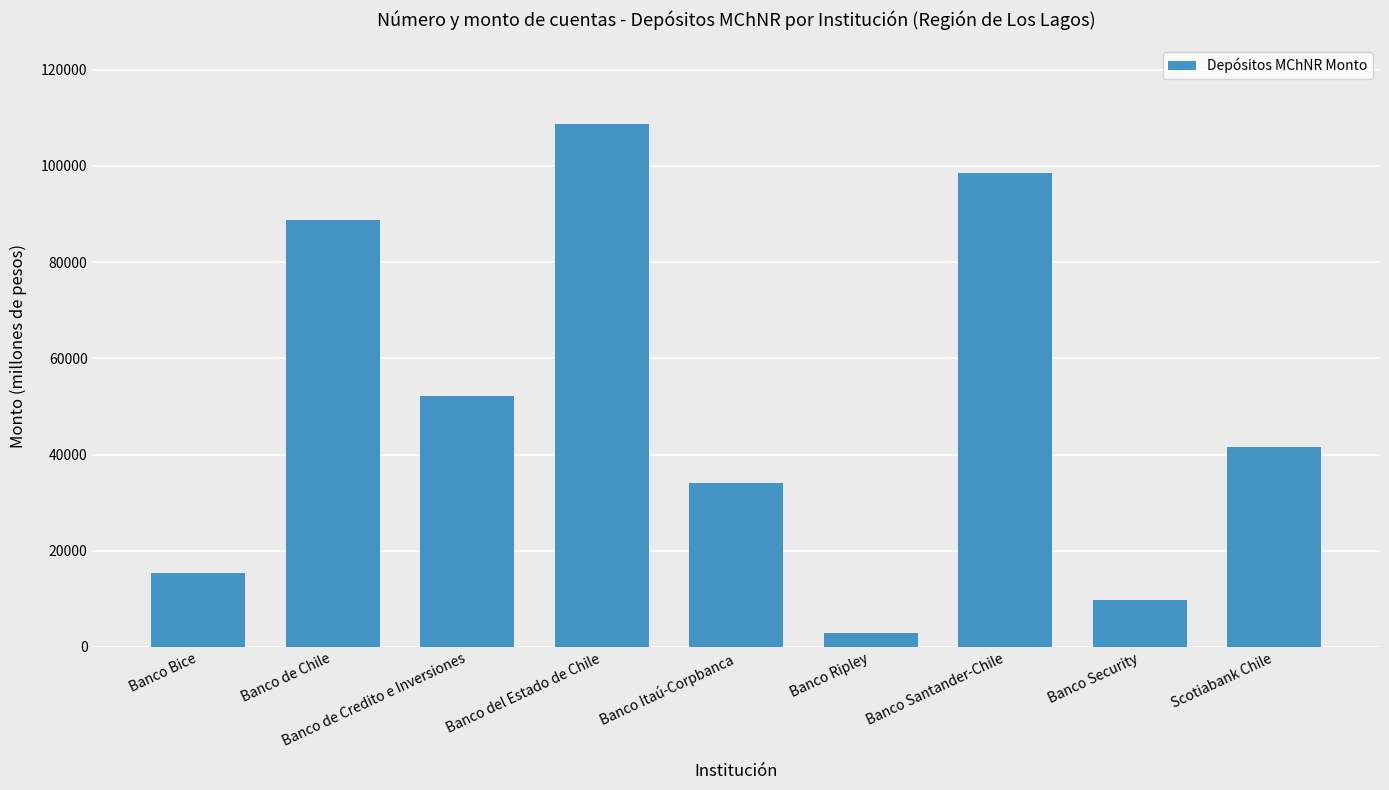

Reading left to right, what are all the values shown in this chart?

Banco Bice=15312.8	Banco de Chile=88790.4	Banco de Credito e Inversiones=52252.4	Banco del Estado de Chile=108735.6	Banco Itaú-Corpbanca=34073.8	Banco Ripley=2835.1	Banco Santander-Chile=98586.7	Banco Security=9701.4	Scotiabank Chile=41554.1